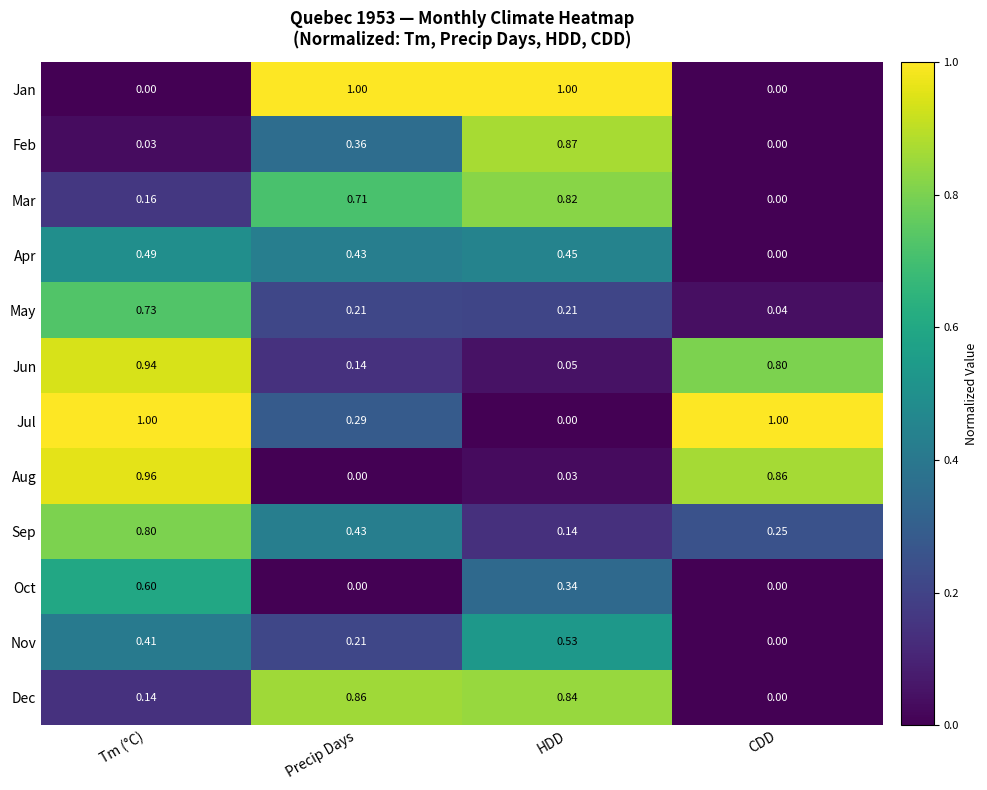

Rank the categories by Jun value from lowest to highest.

HDD, Precip Days, CDD, Tm (°C)